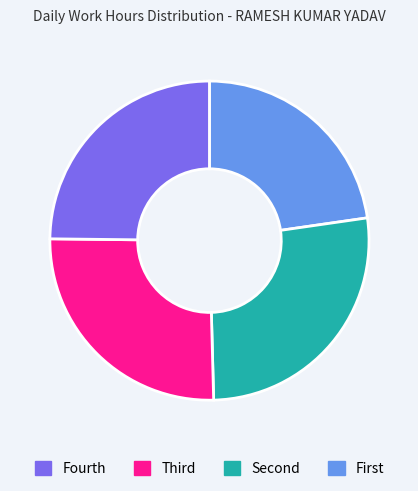

Does any single category account for the majority?

No